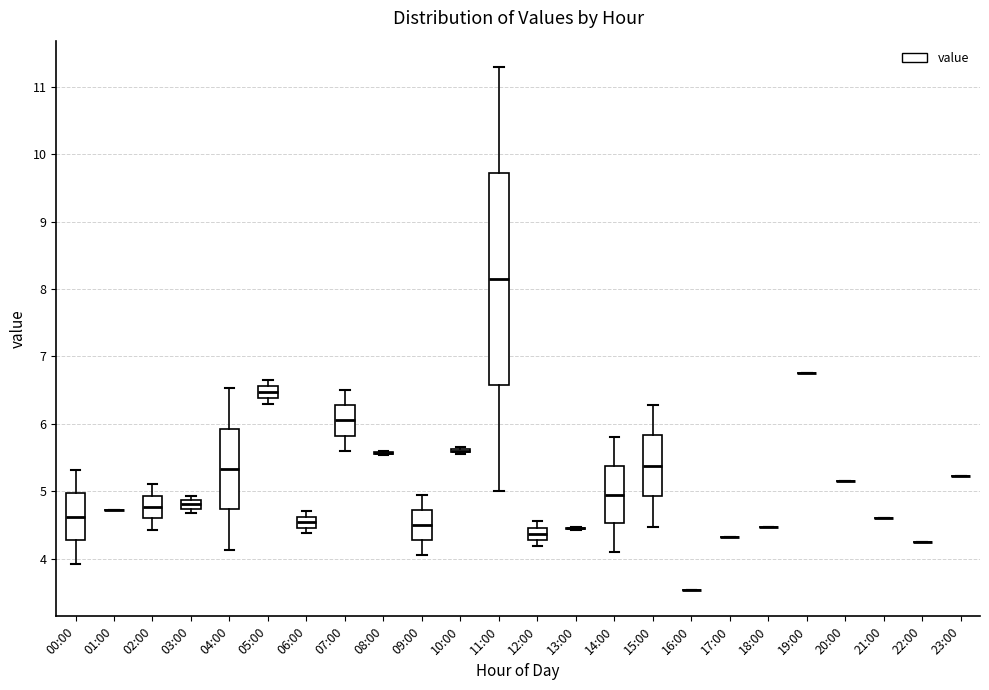

Which box is the tallest, from its lower edge to its upper edge?

11:00